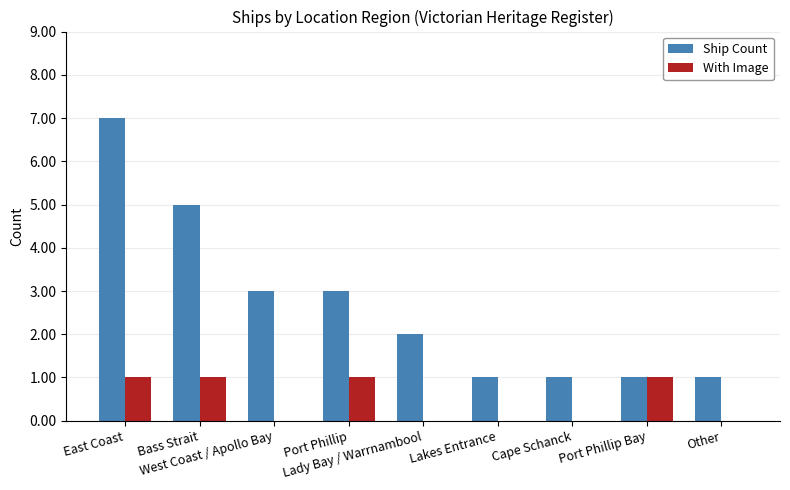

At which category is the sum across all series the highest?

East Coast